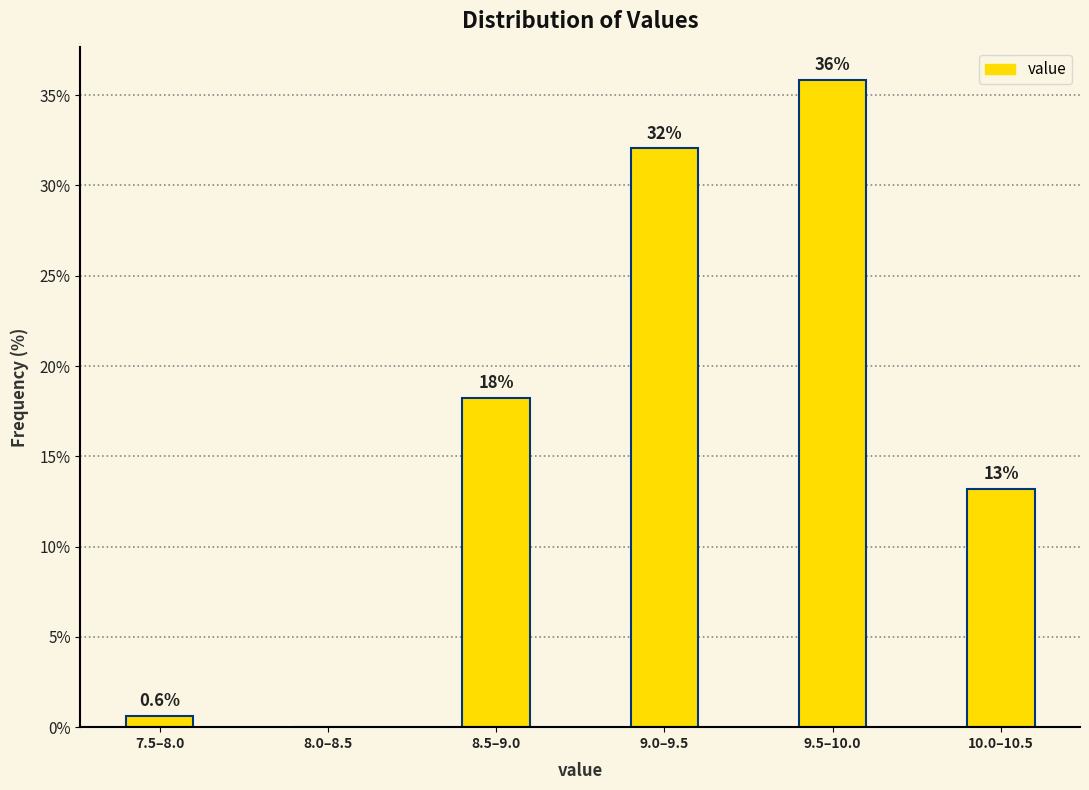

Reading left to right, what are all the values shown in this chart?

7.5–8.0=0.6	8.0–8.5=0.0	8.5–9.0=18.2	9.0–9.5=32.1	9.5–10.0=35.8	10.0–10.5=13.2